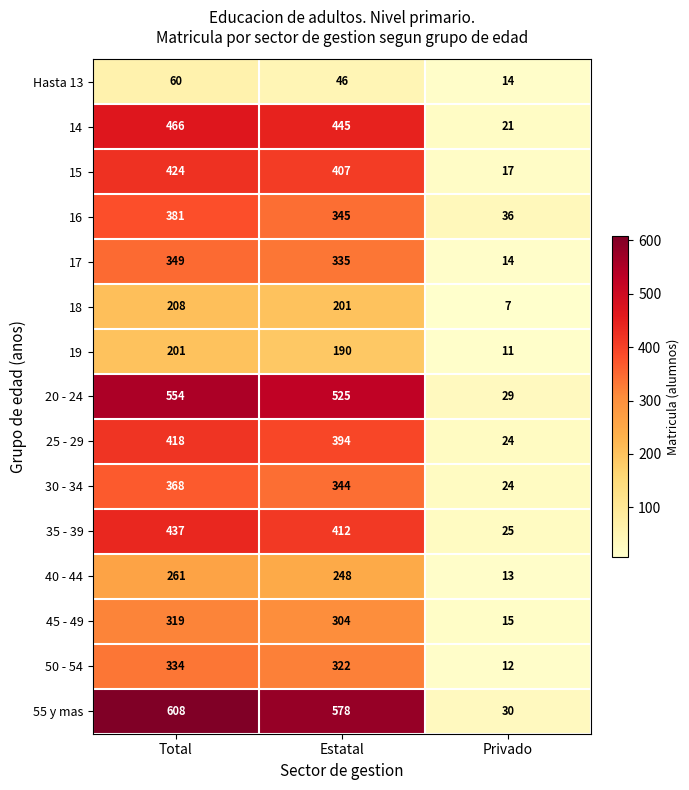

What is the average value of the 16 series?

254